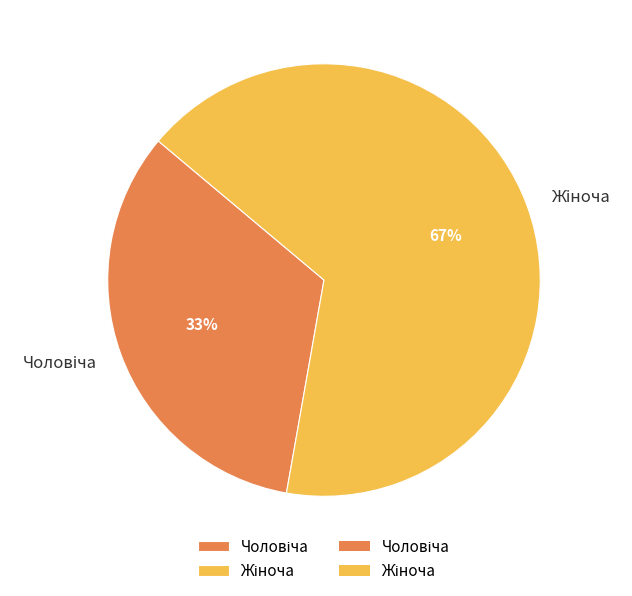

Is there a majority slice in this chart?

Yes